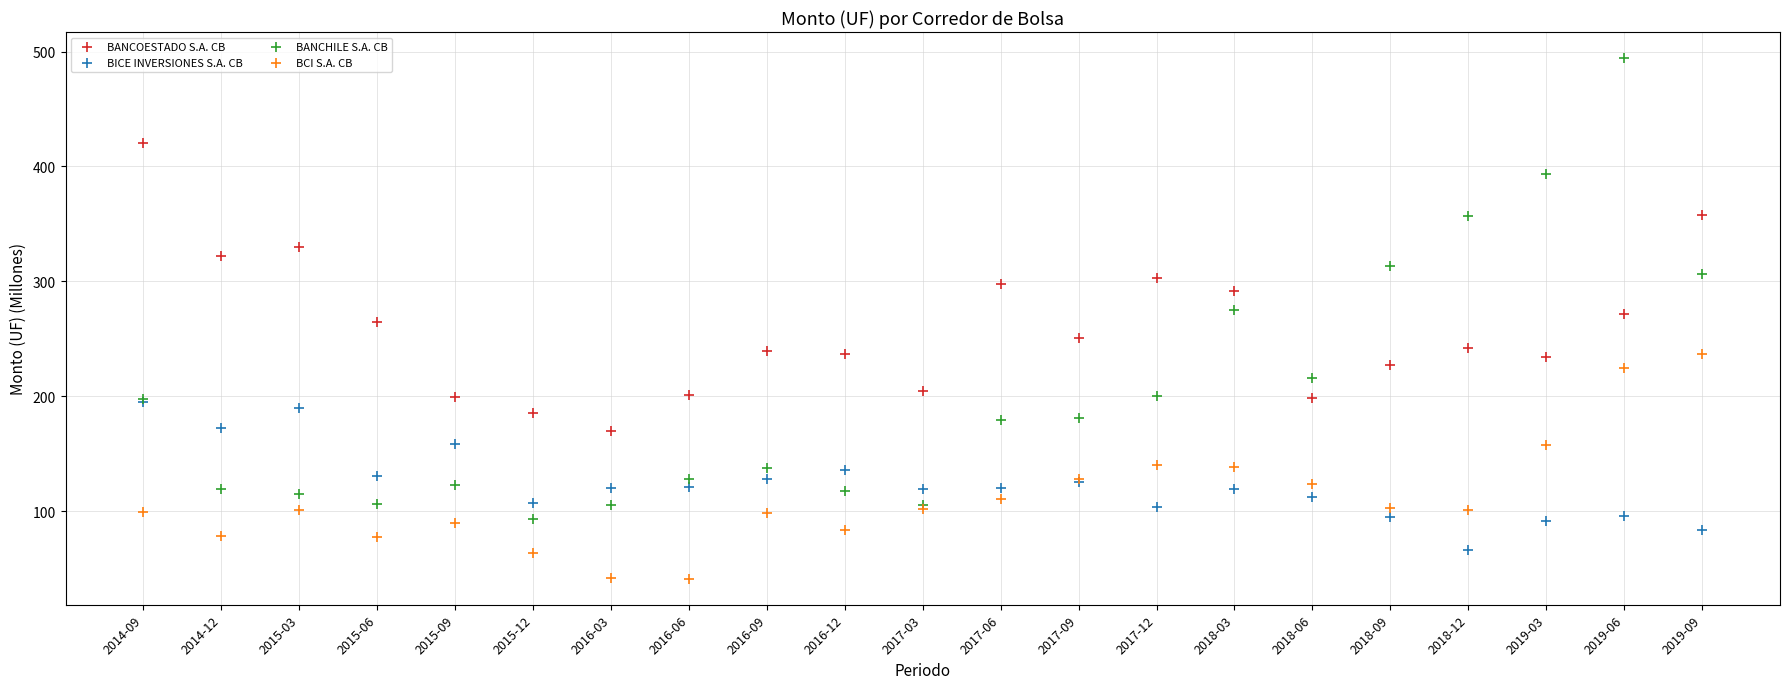

What are all the series names shown in the legend?

BANCOESTADO S.A. CB, BICE INVERSIONES S.A. CB, BANCHILE S.A. CB, BCI S.A. CB